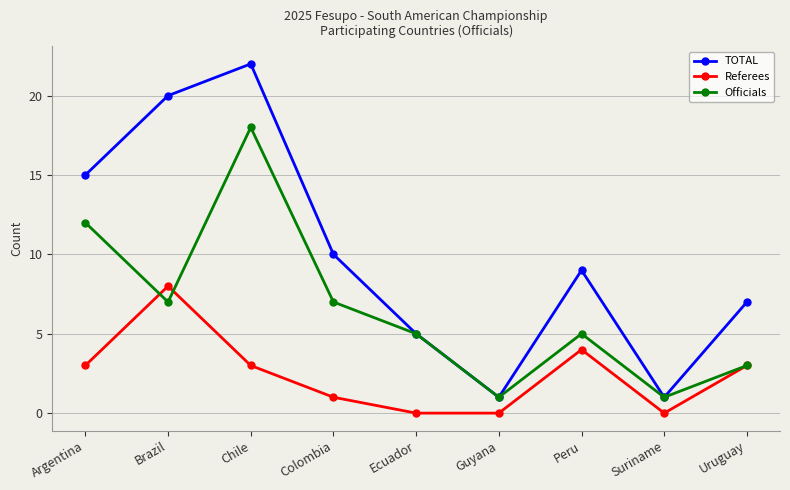

Which label corresponds to the largest value in the chart?

Chile